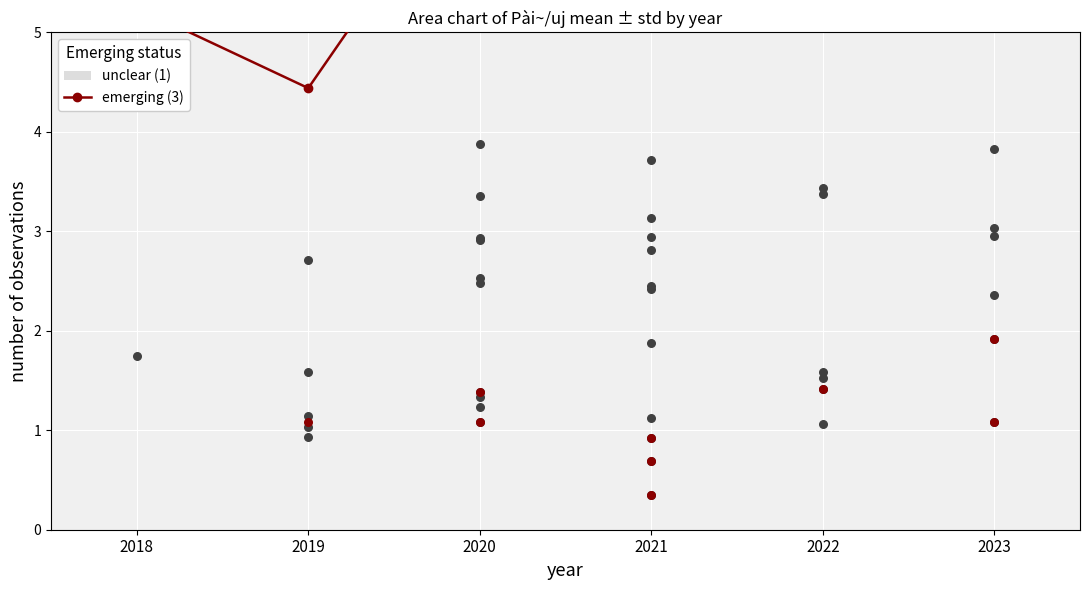

Which has a higher value, 2022 or 2019?

2022